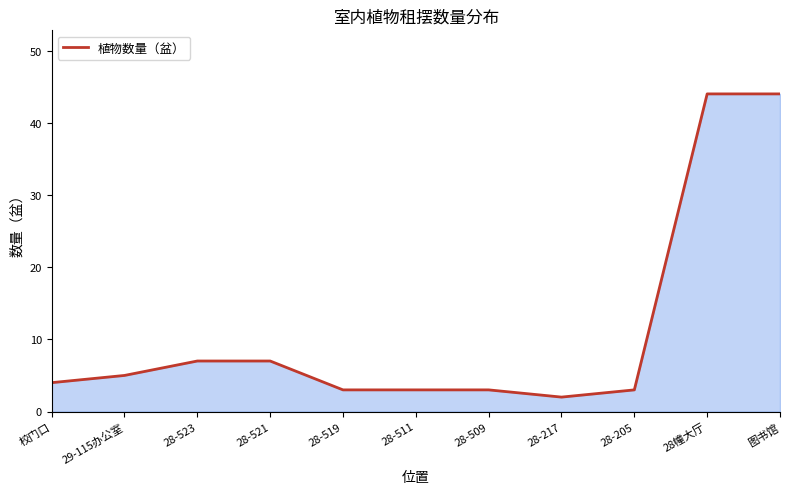

How many values are below 4?

5